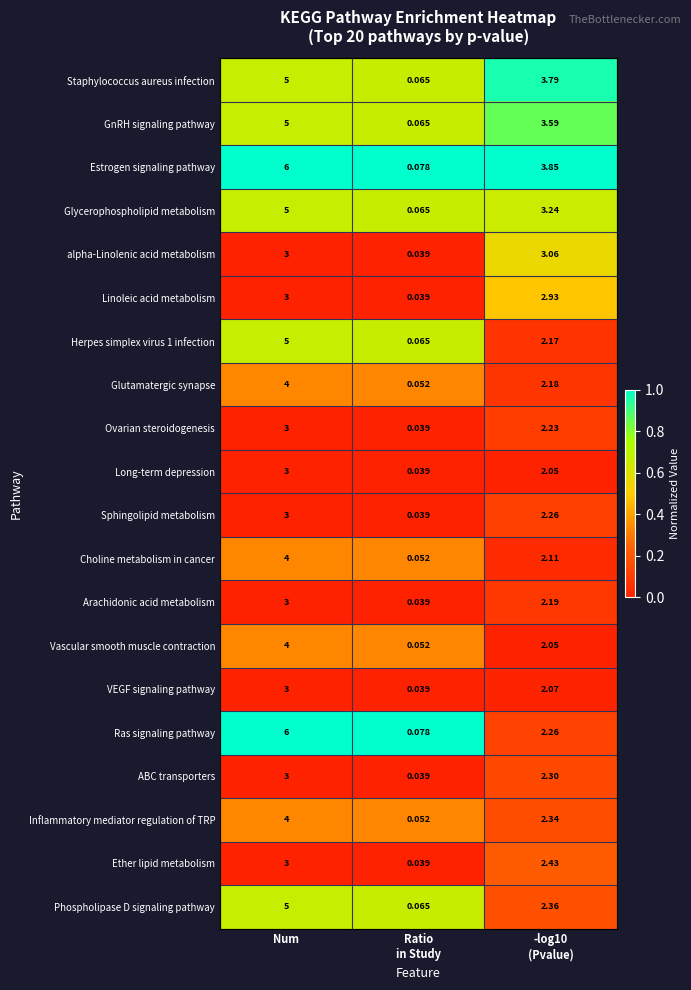

At which label does Phospholipase D signaling pathway reach its peak?

Num